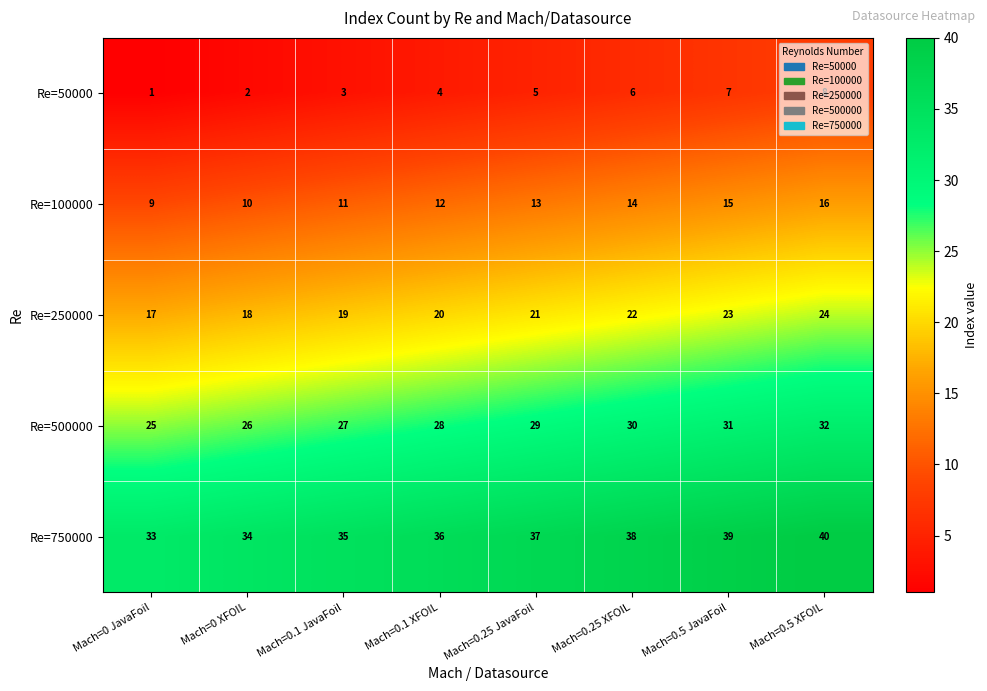

How many Re=750000 values are between 35 and 39?

5